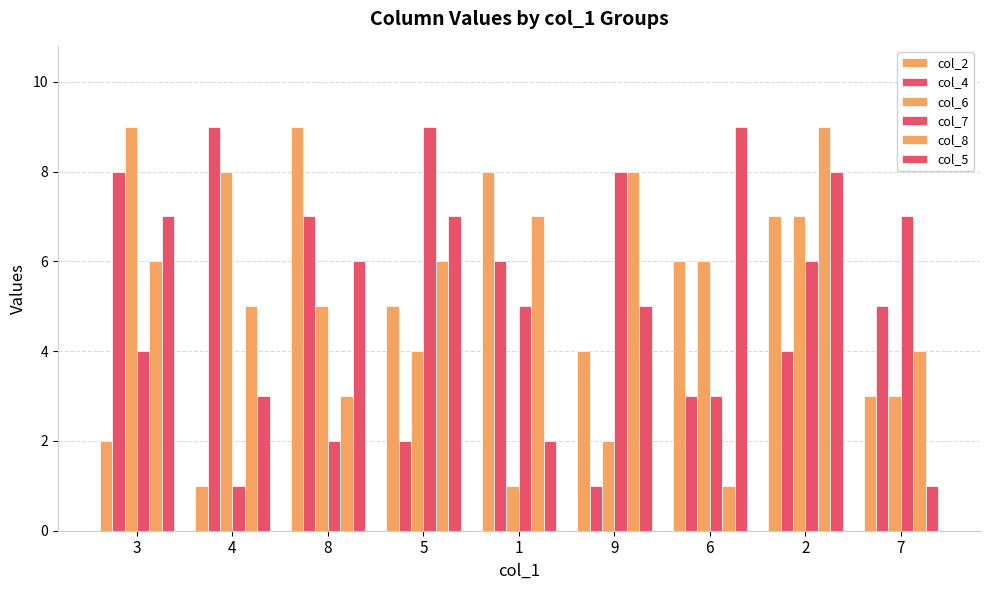

Reading left to right, list all the values displayed in this chart.

col_2: 3=2	4=1	8=9	5=5	1=8	9=4	6=6	2=7	7=3
col_4: 3=8	4=9	8=7	5=2	1=6	9=1	6=3	2=4	7=5
col_6: 3=9	4=8	8=5	5=4	1=1	9=2	6=6	2=7	7=3
col_7: 3=4	4=1	8=2	5=9	1=5	9=8	6=3	2=6	7=7
col_8: 3=6	4=5	8=3	5=6	1=7	9=8	6=1	2=9	7=4
col_5: 3=7	4=3	8=6	5=7	1=2	9=5	6=9	2=8	7=1